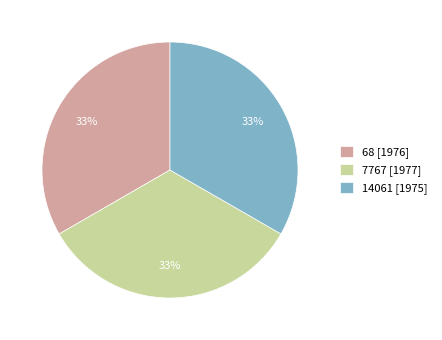

To the nearest percent, what percentage of the pie is 14061 [1975]?

33%